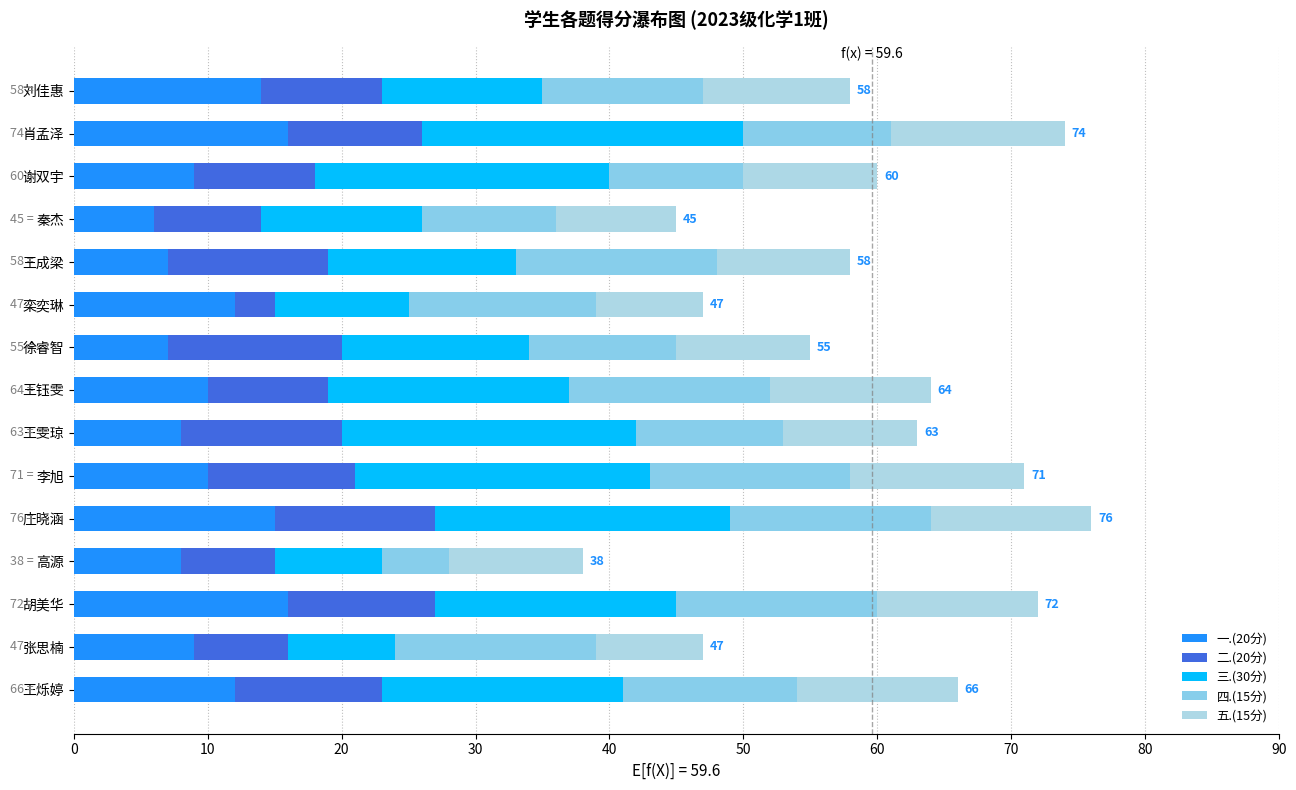

How many data points does each series have?

15